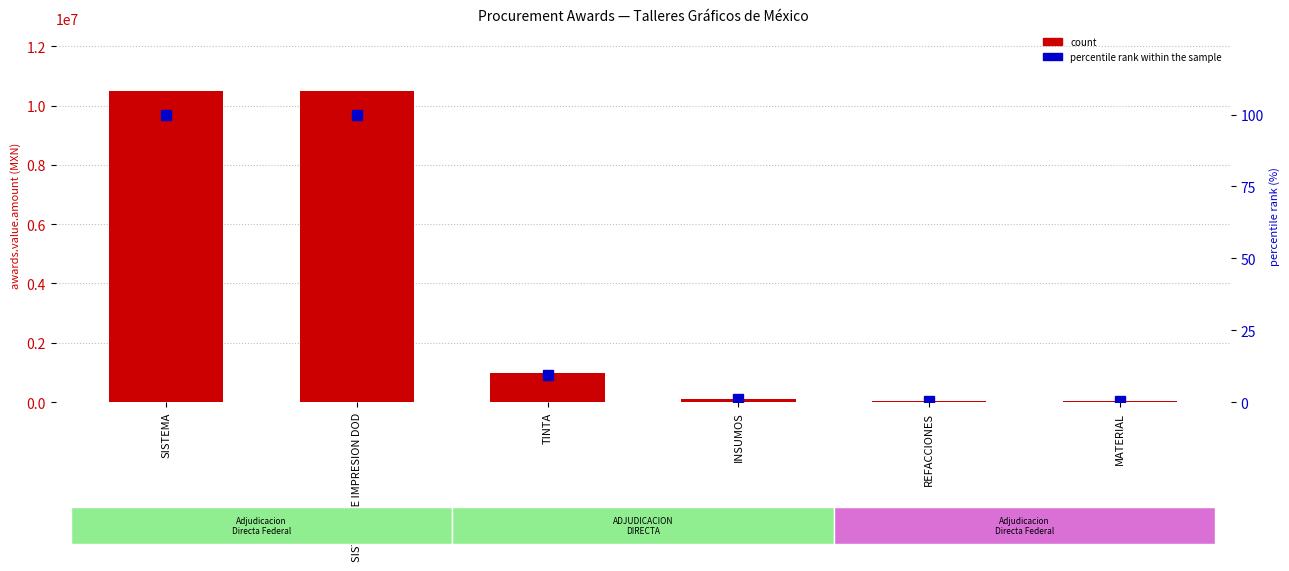

The percentile rank within the sample series shows 0.1 at MATERIAL. True or false?

False